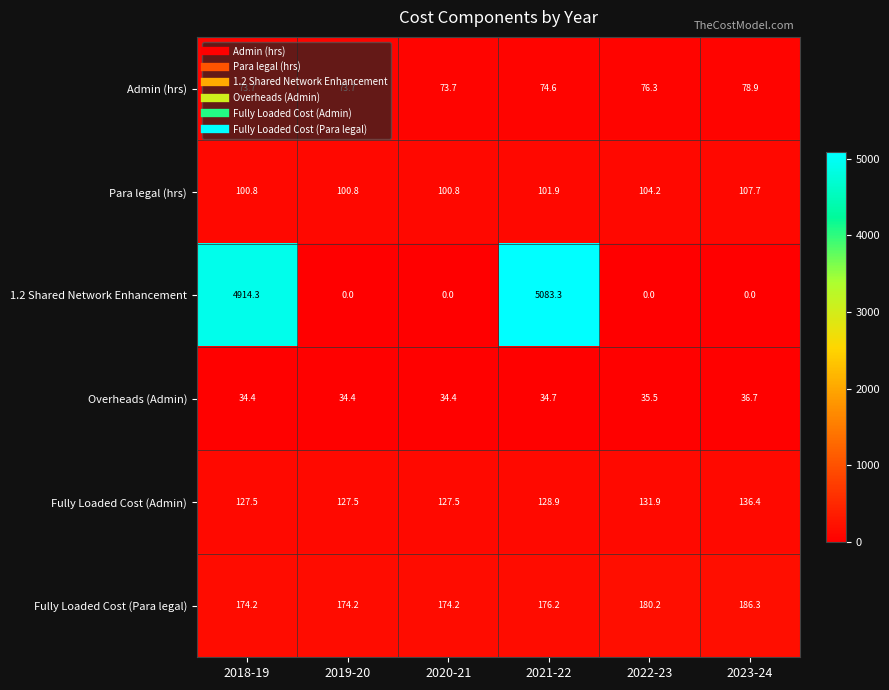

What is the total value across all series at 2018-19?

5424.9